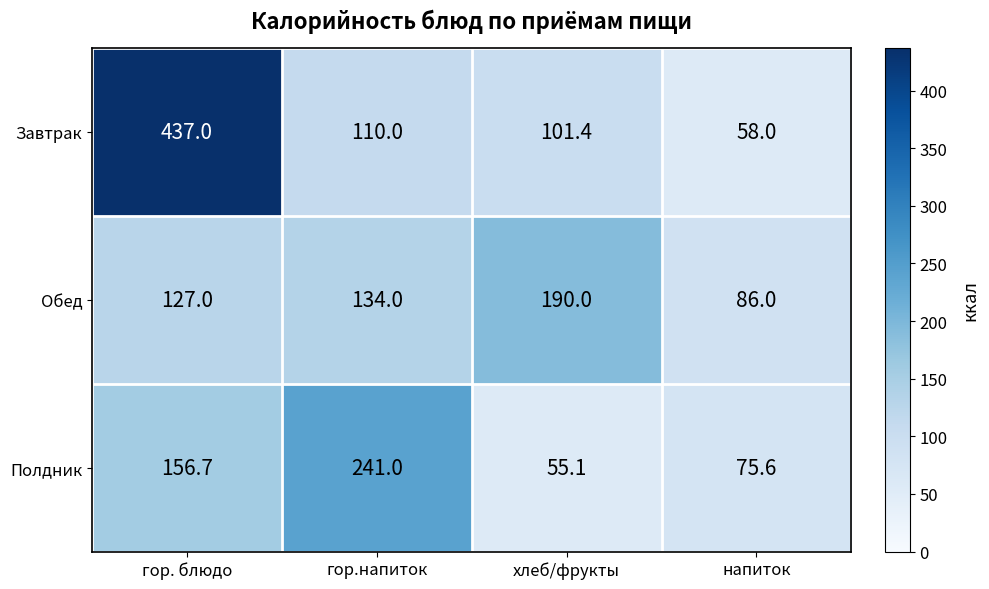

What is the difference between the Завтрак values at гор.напиток and напиток?

52.0